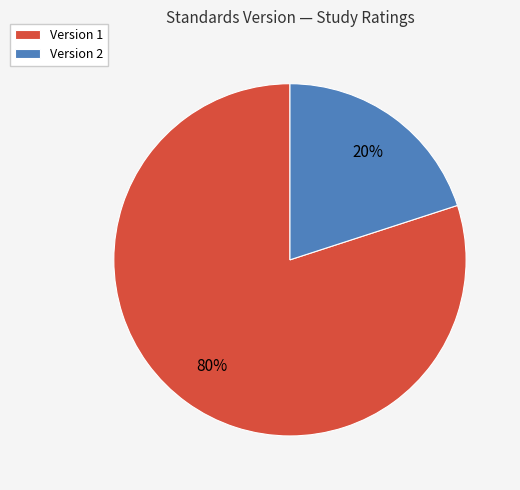

Rank the categories by value from lowest to highest.

Version 2, Version 1